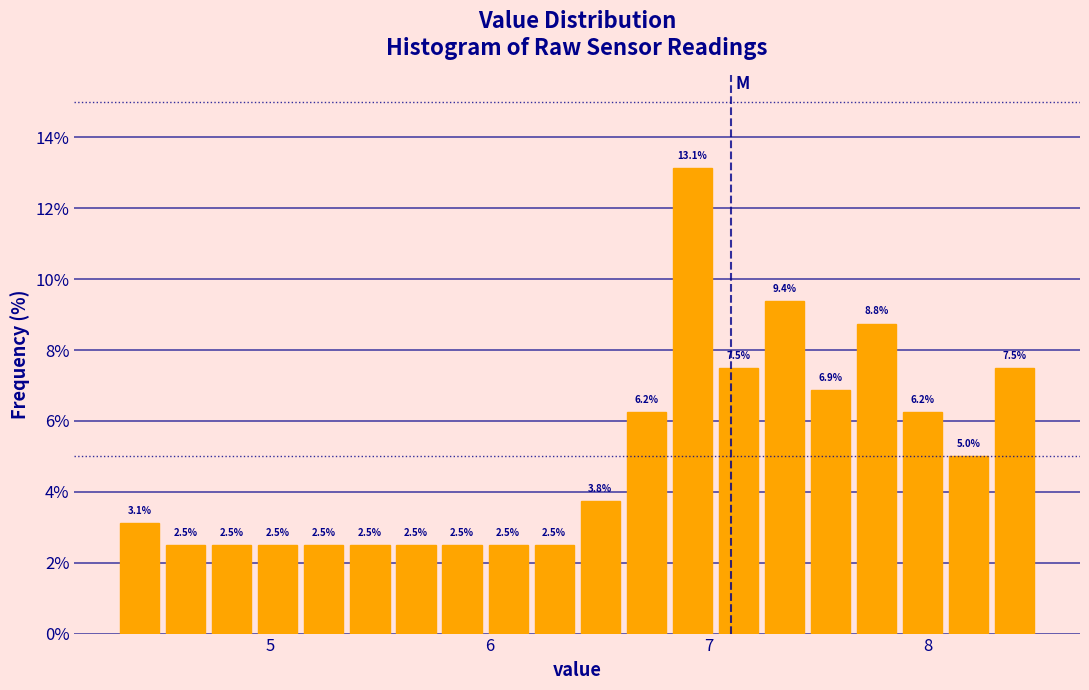

Read against the x-axis, roughly where is the centre of the tallest bar?

6.9